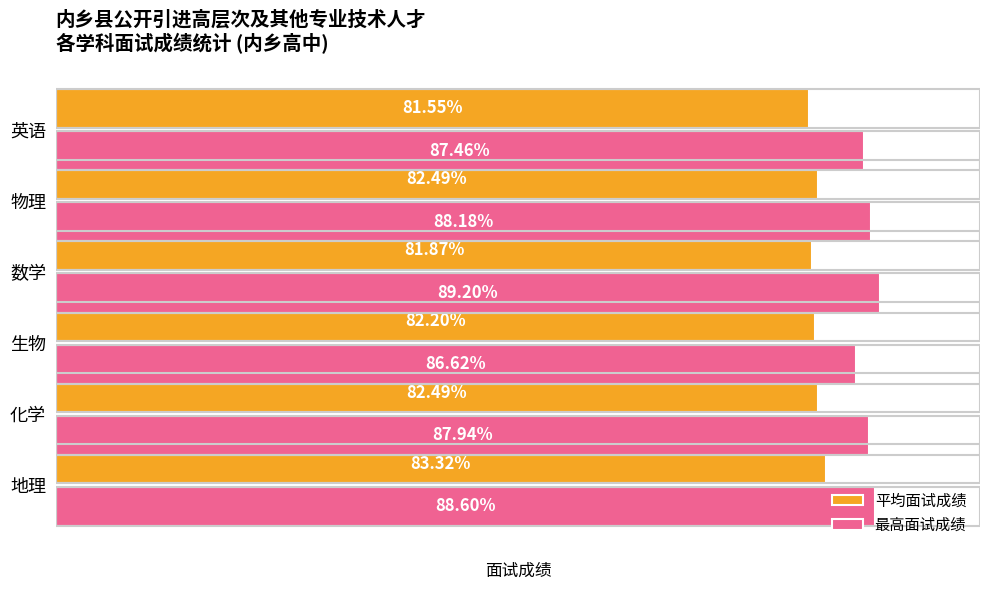

Rank the series at 物理 from highest to lowest value.

最高面试成绩, 平均面试成绩